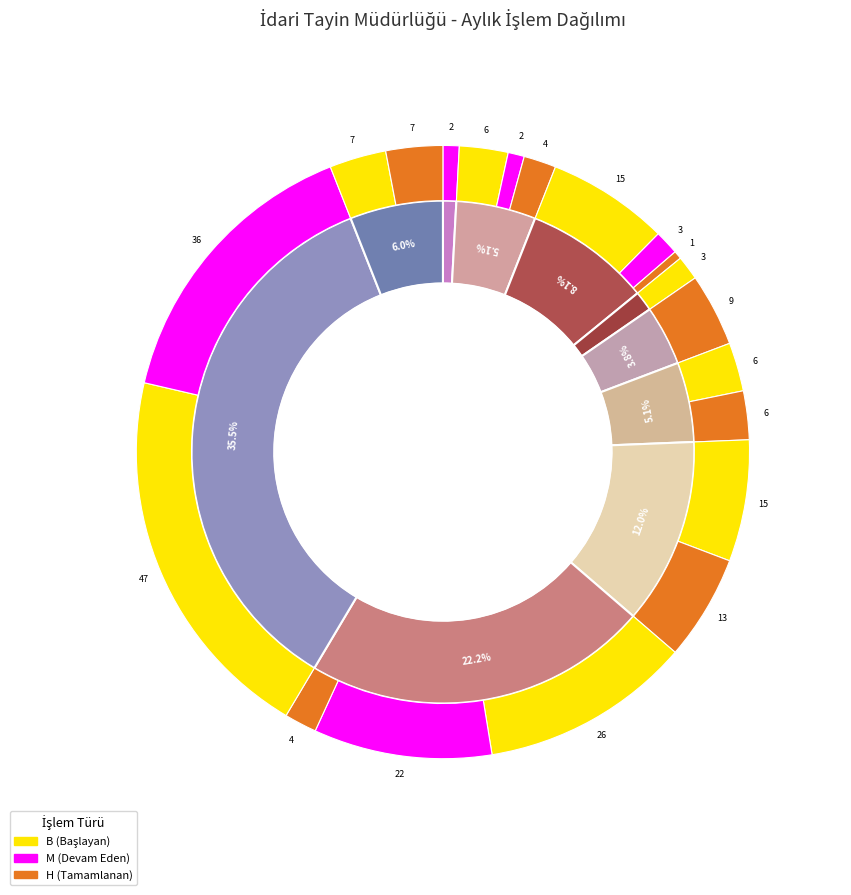

Is the sum of 7 and 10 greater than half?

No